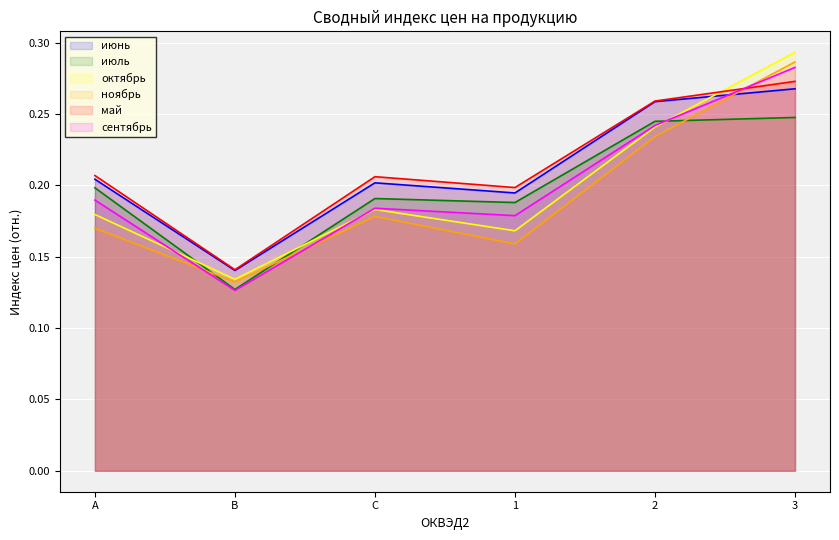

What is the label of the 3rd point from the left?

C